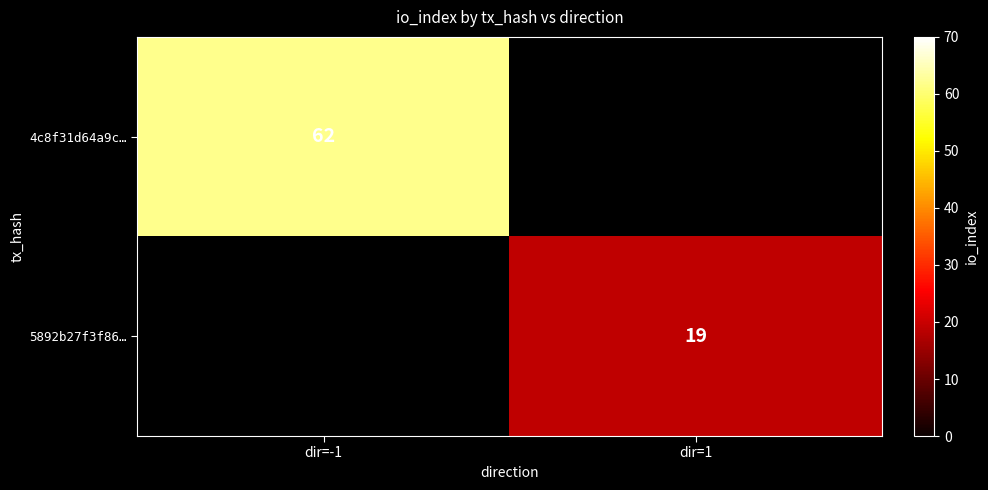

Is it true that 5892b27f3f86… equals 31 at dir=1?

False